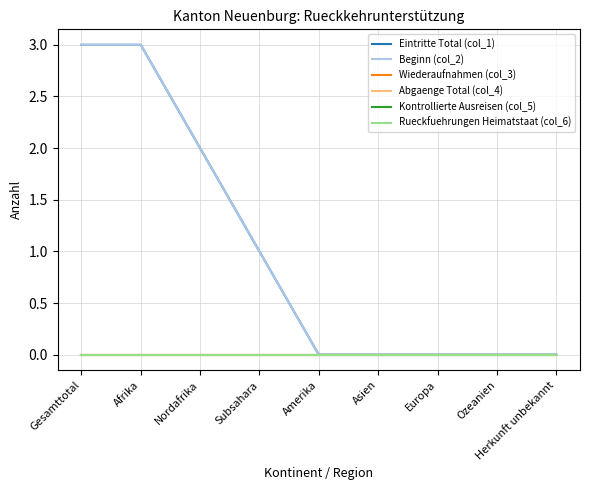

Is it true that Beginn (col_2) equals 1 at Subsahara?

True